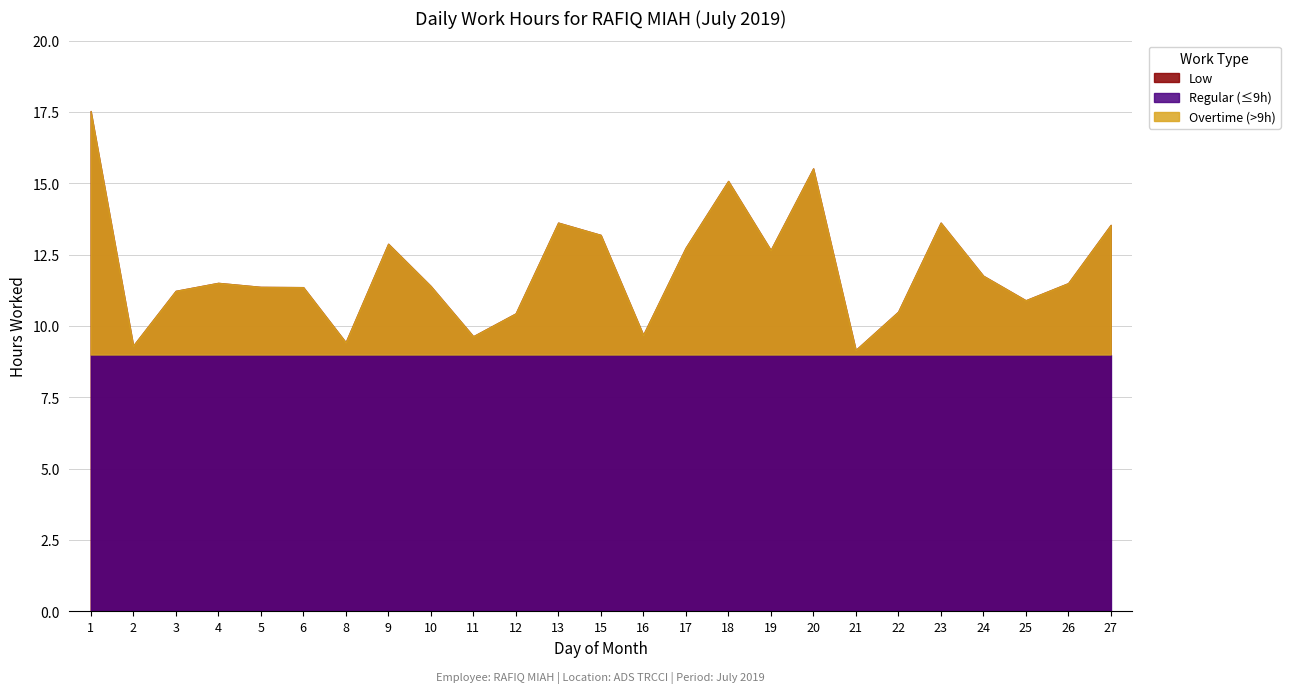

How many interior local valleys (lower than both neighbors) does the data have?

7